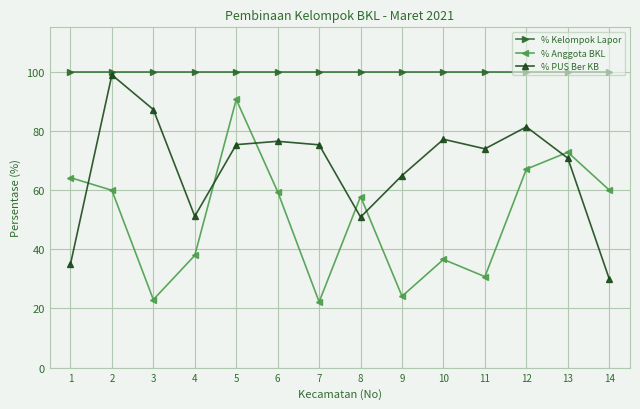

What is the sum of all % PUS Ber KB values?

948.4